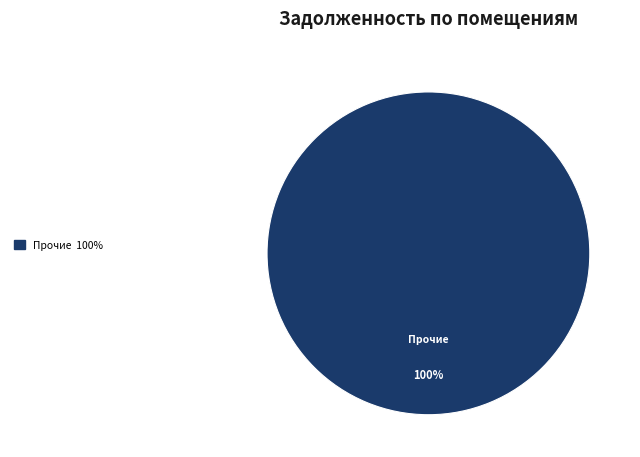

Is there any slice that represents more than half of the pie?

Yes